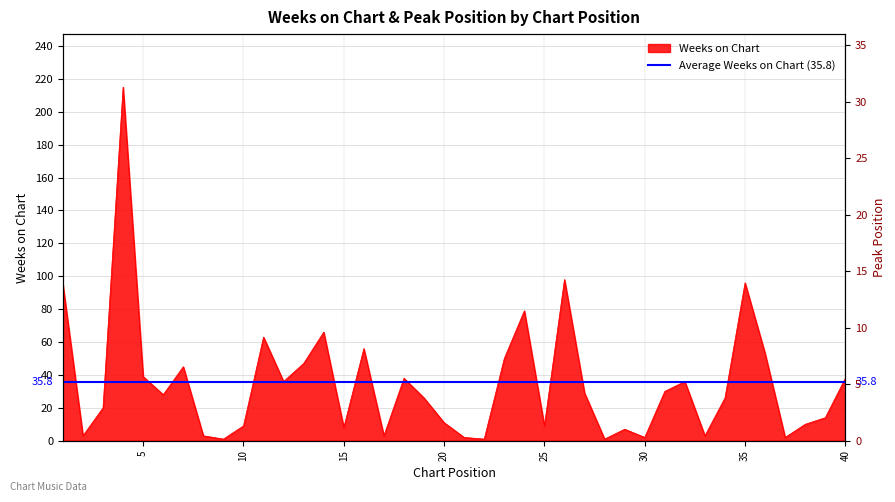

How many values are below 28?

20